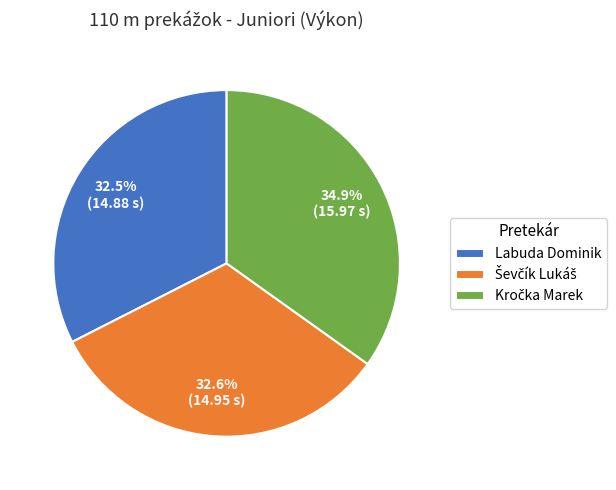

Does any single category account for the majority?

No